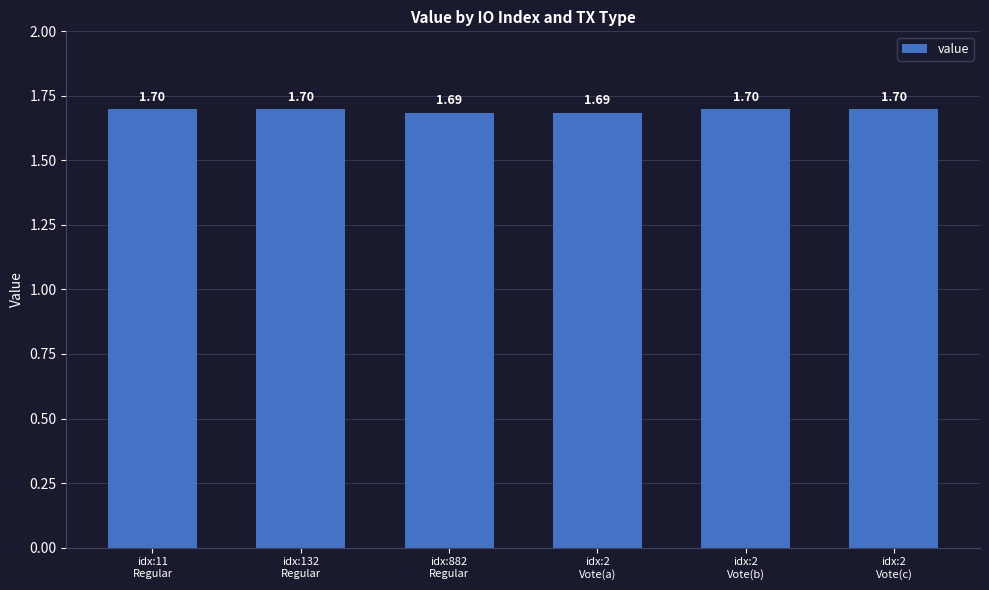

What value does the data have at idx:132
Regular?

1.7